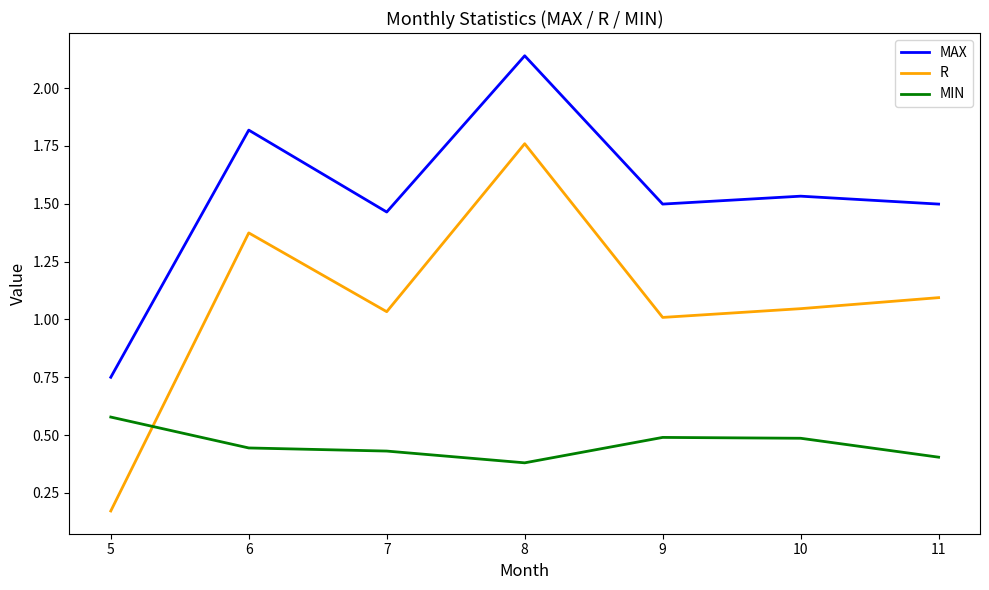

True or false: MAX and R cross at least once.

False